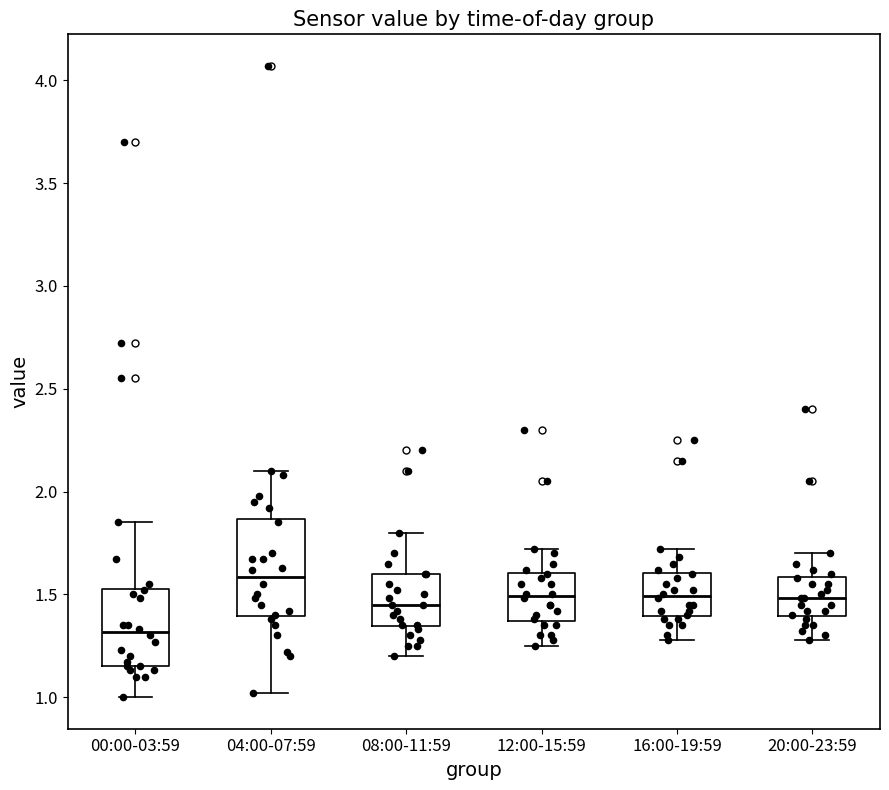

Which box's median line is the lowest?

00:00-03:59